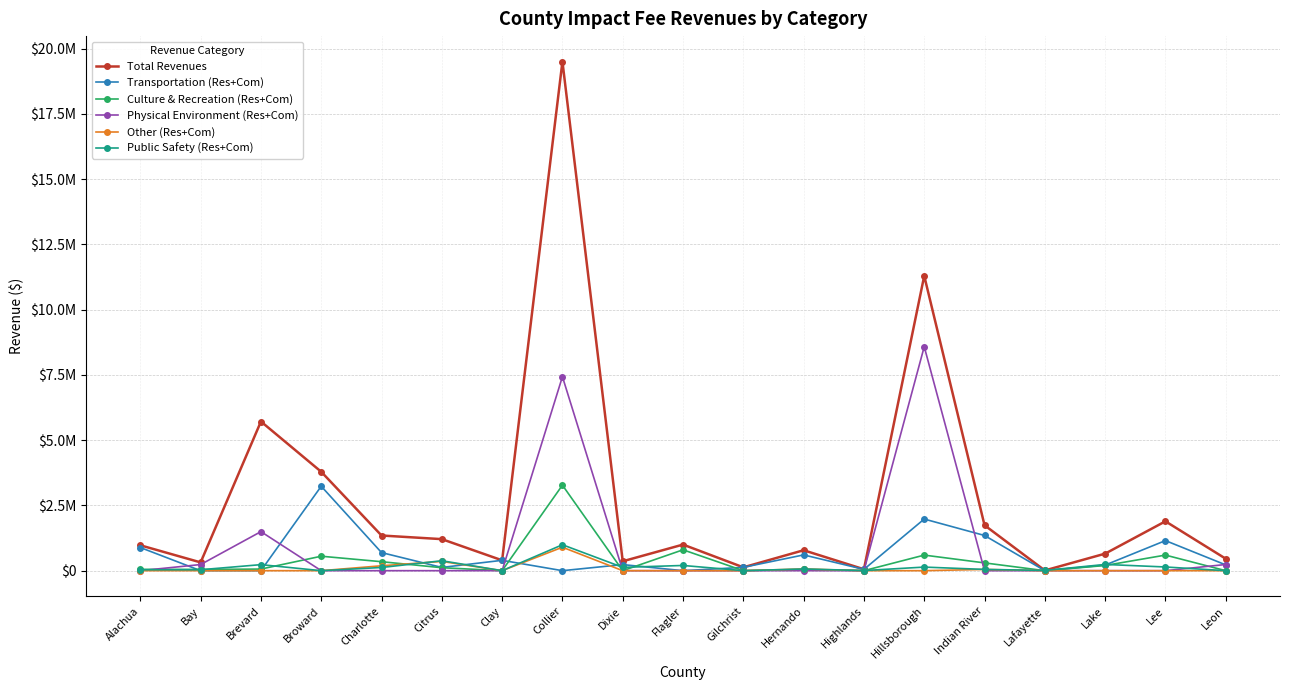

Is this an area chart (filled region under the line)?

No